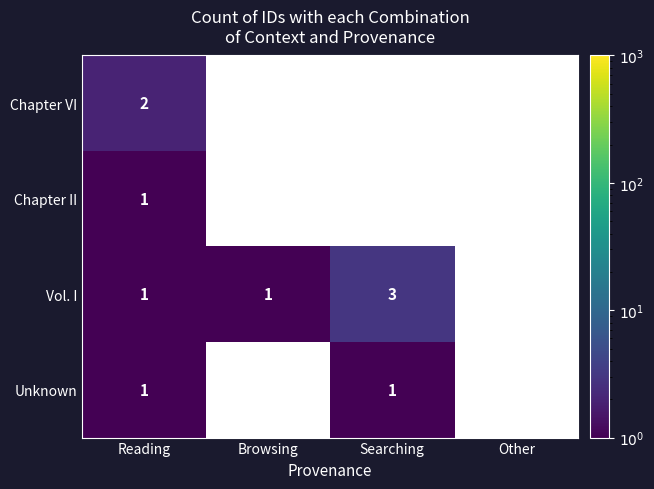

Is it true that Chapter VI equals 2 at Reading?

True